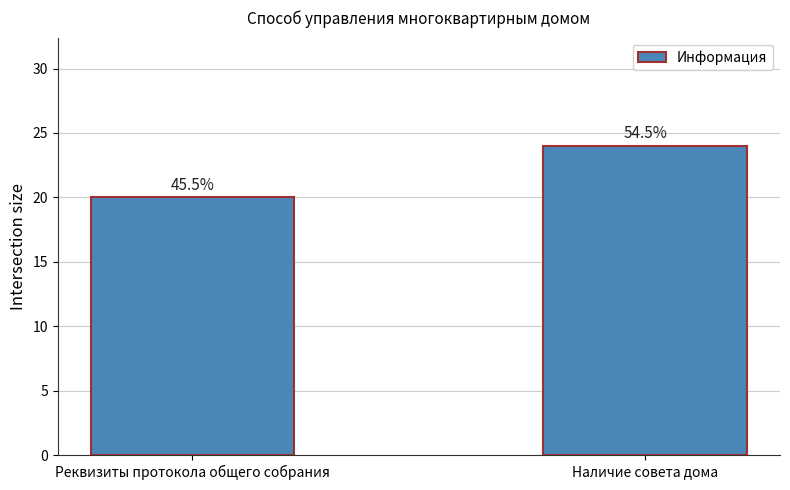

Reading left to right, what are all the values shown in this chart?

Реквизиты протокола общего собрания=20	Наличие совета дома=24